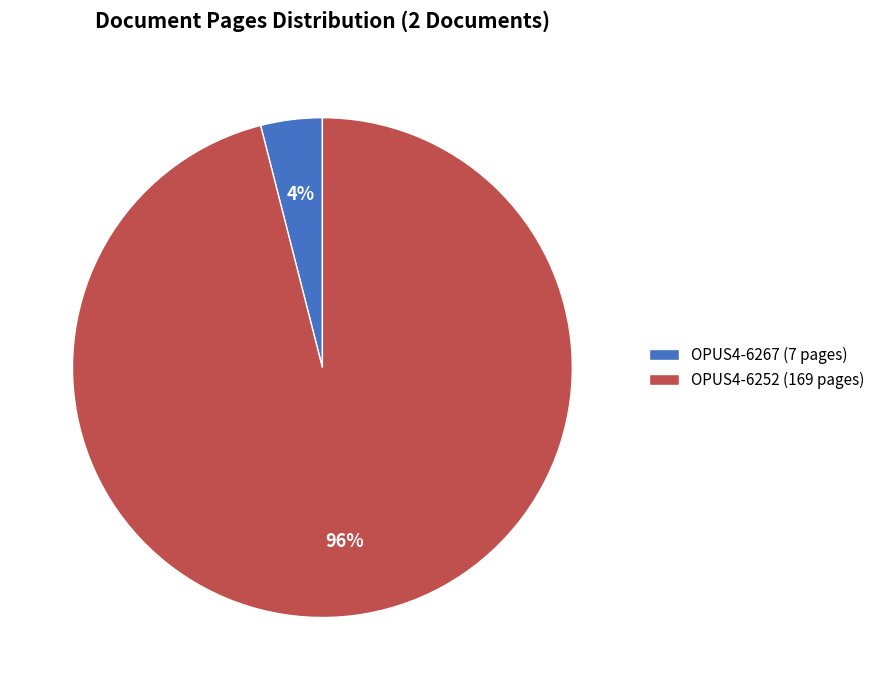

Combined, do OPUS4-6252 and OPUS4-6267 account for over 50%?

Yes